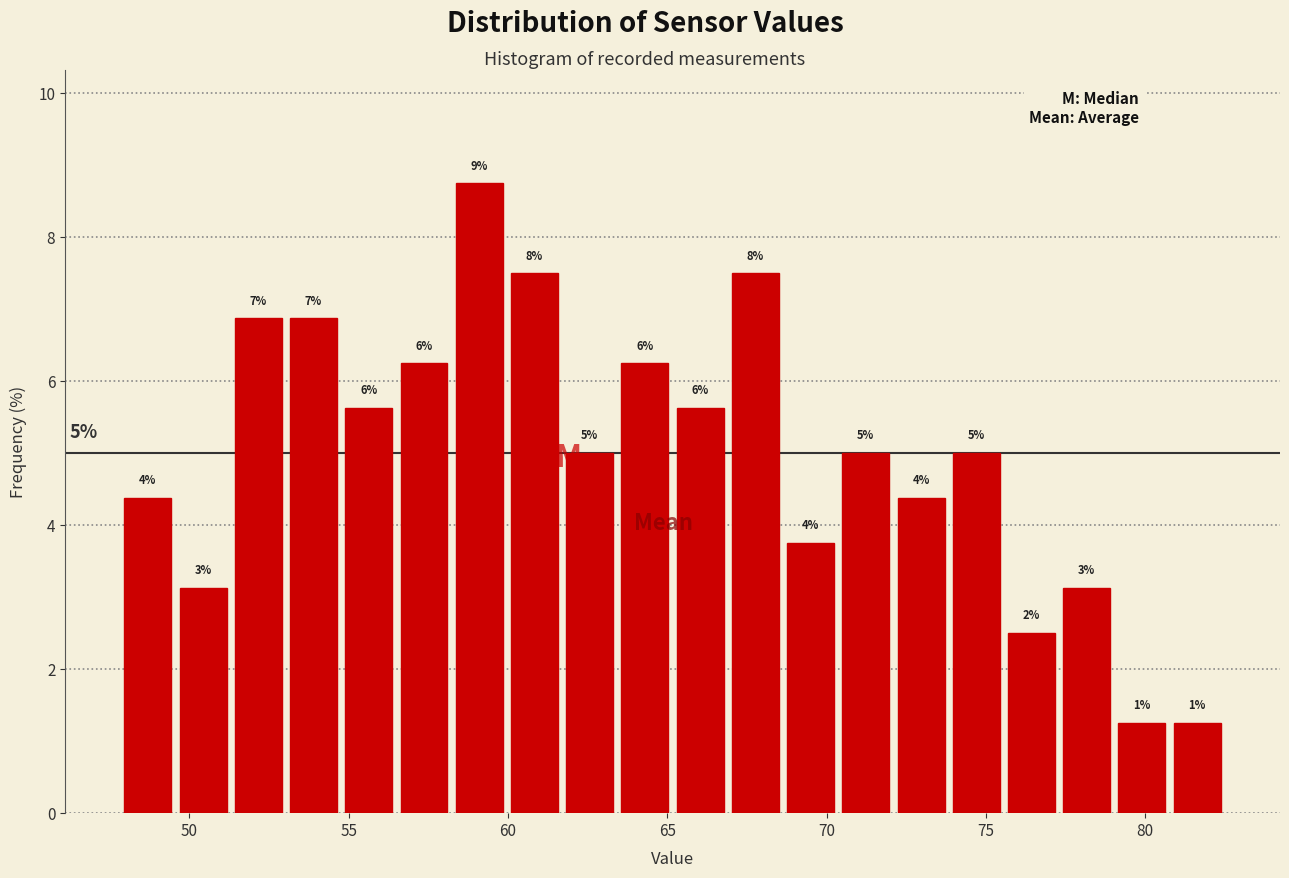

Read against the x-axis, roughly where is the centre of the tallest bar?

59.0